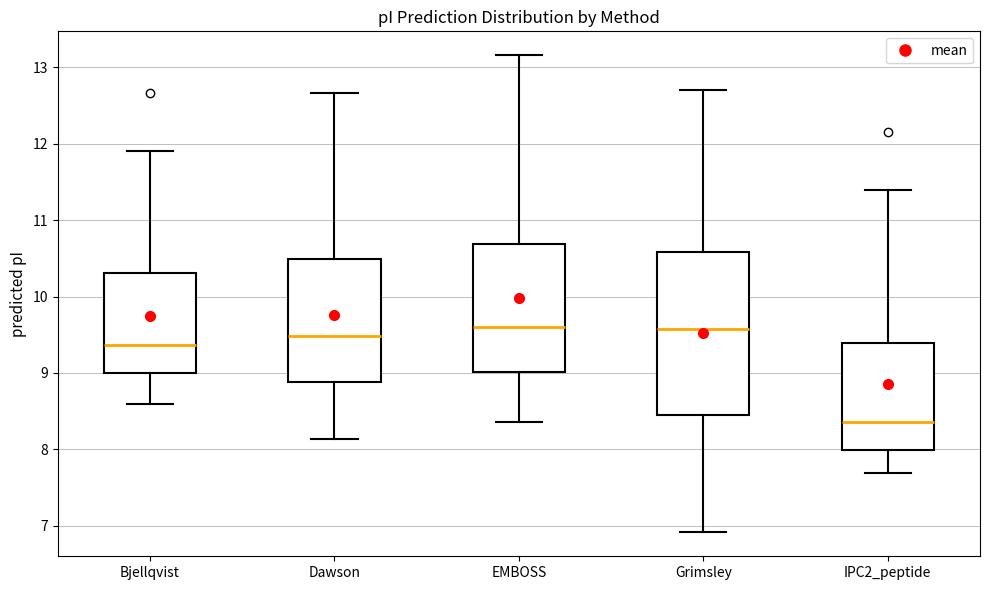

Reading left to right, read every box against the y-axis: the position of its median line, the range the box covers, and the ends of its whiskers. The values are not printed on the chart, so give them approximately, as read against the axis.

Bjellqvist: median 9.4, box 9.0 to 10.3, whiskers 8.6 to 11.9
Dawson: median 9.5, box 8.9 to 10.5, whiskers 8.1 to 12.7
EMBOSS: median 9.6, box 9.0 to 10.7, whiskers 8.4 to 13.2
Grimsley: median 9.6, box 8.4 to 10.6, whiskers 6.9 to 12.7
IPC2_peptide: median 8.4, box 8.0 to 9.4, whiskers 7.7 to 11.4